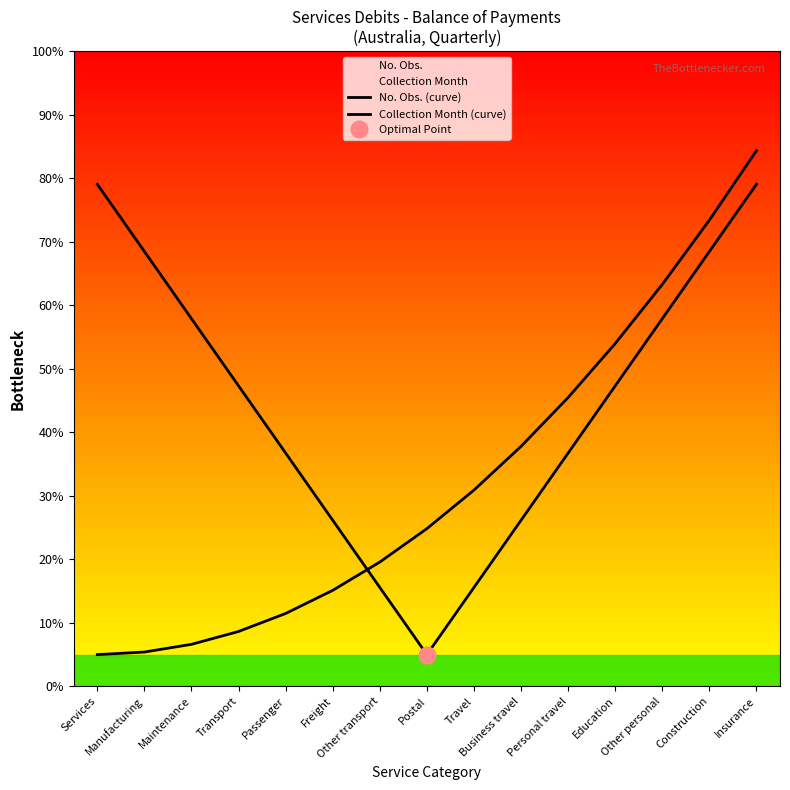

What position from the right is Other personal?

3